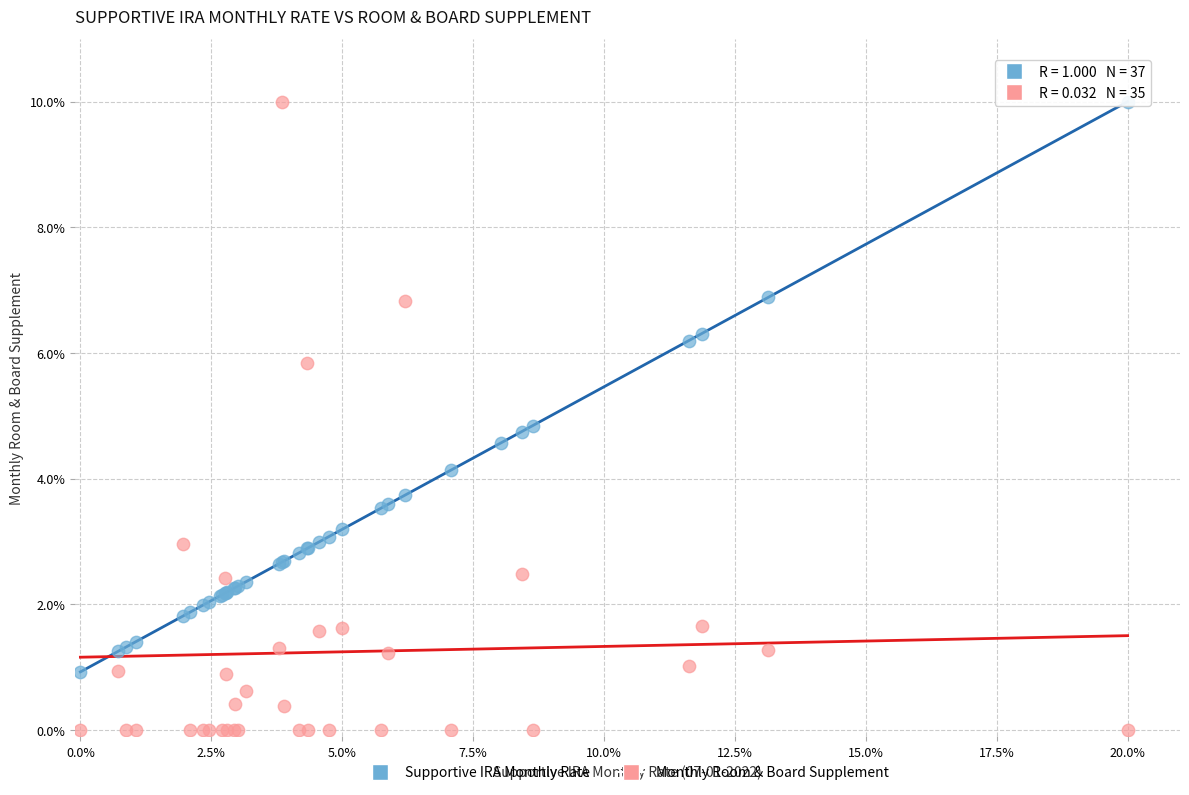

What are all the series names shown in the legend?

Supportive IRA Monthly Rate, Monthly Room & Board Supplement